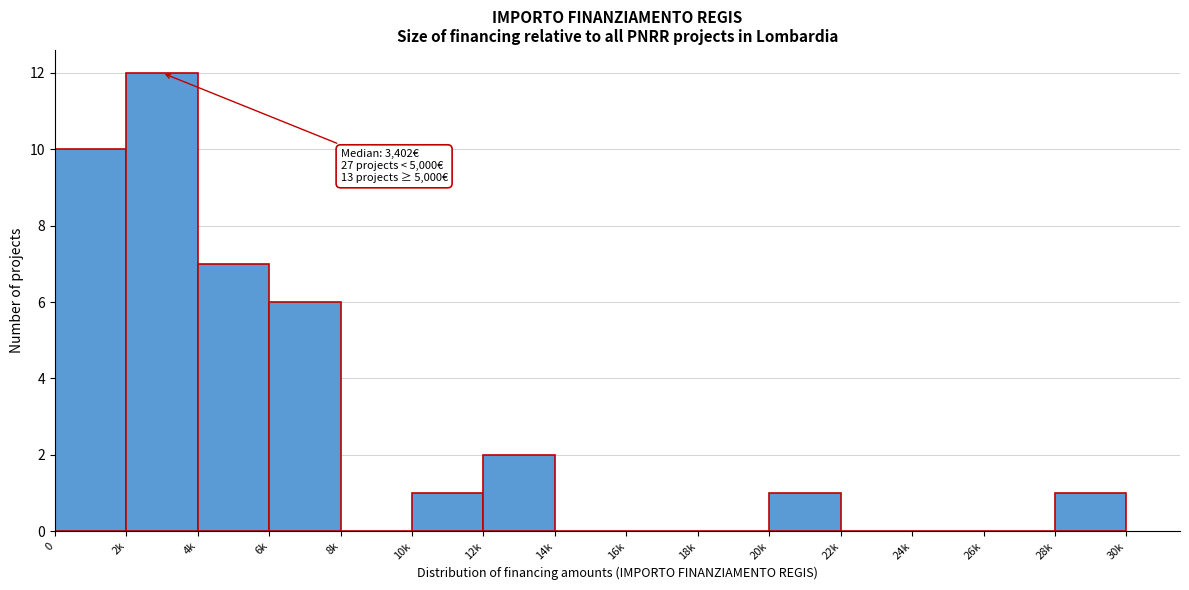

Reading left to right, transcribe all the data shown in this chart.

0=10	2k=12	4k=7	6k=6	8k=0	10k=1	12k=2	14k=0	16k=0	18k=0	20k=1	22k=0	24k=0	26k=0	28k=1